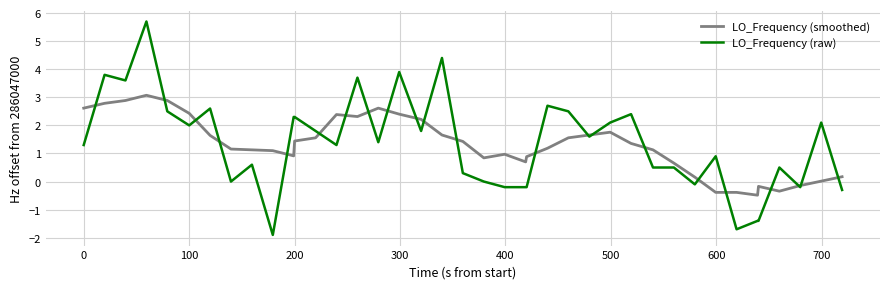

Rank the series by their maximum value, from lowest to highest.

LO_Frequency (smoothed), LO_Frequency (raw)